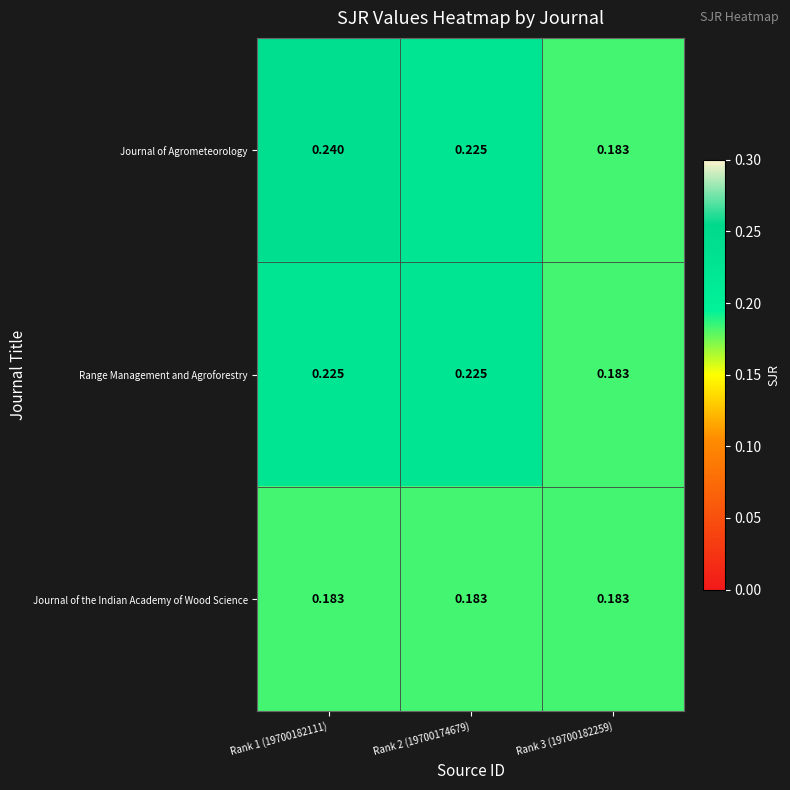

List the series in order of their overall mean, highest first.

Journal of Agrometeorology, Range Management and Agroforestry, Journal of the Indian Academy of Wood Science